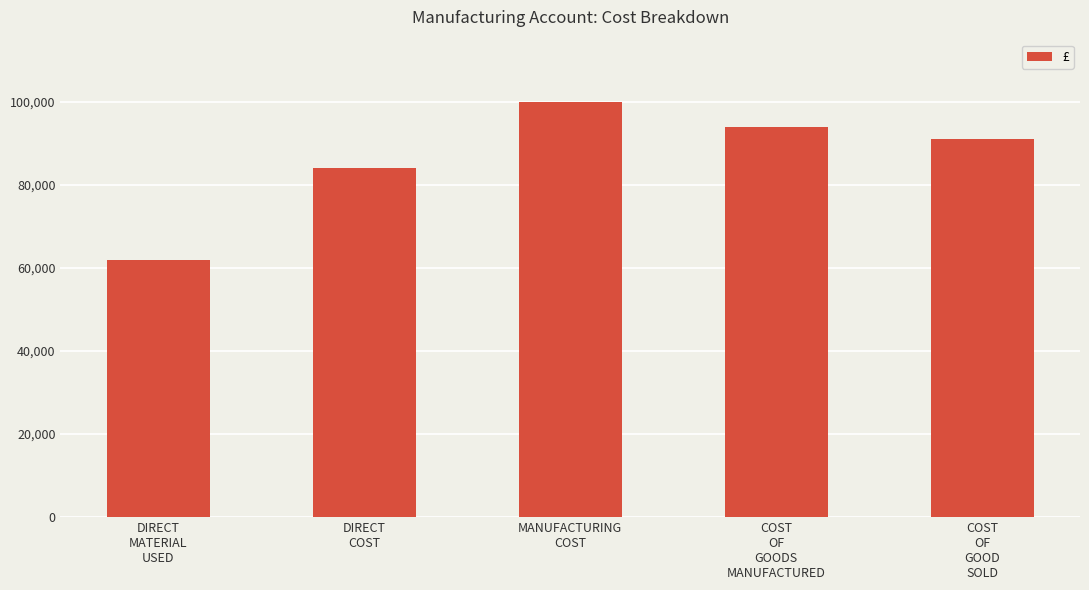

Where does the data first go above 91000?

MANUFACTURING
COST